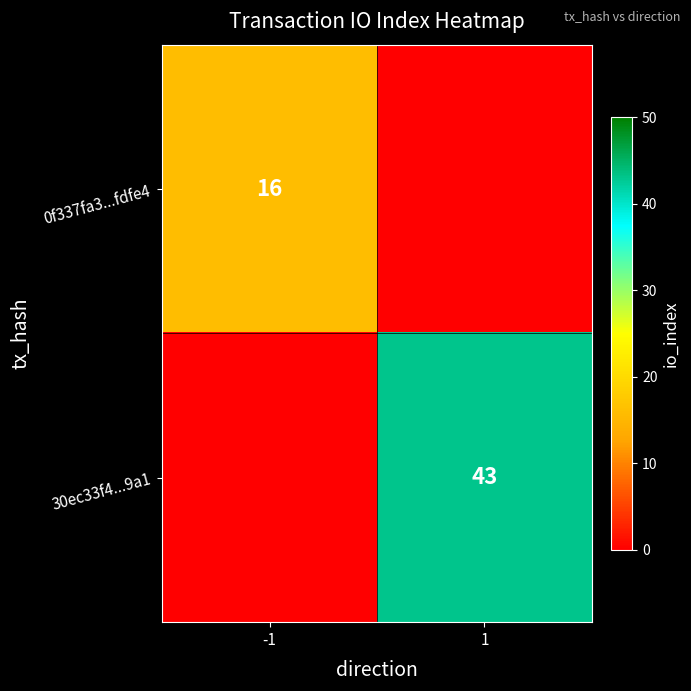

Where is 30ec33f4...9a1 nearest to the value 21?

-1